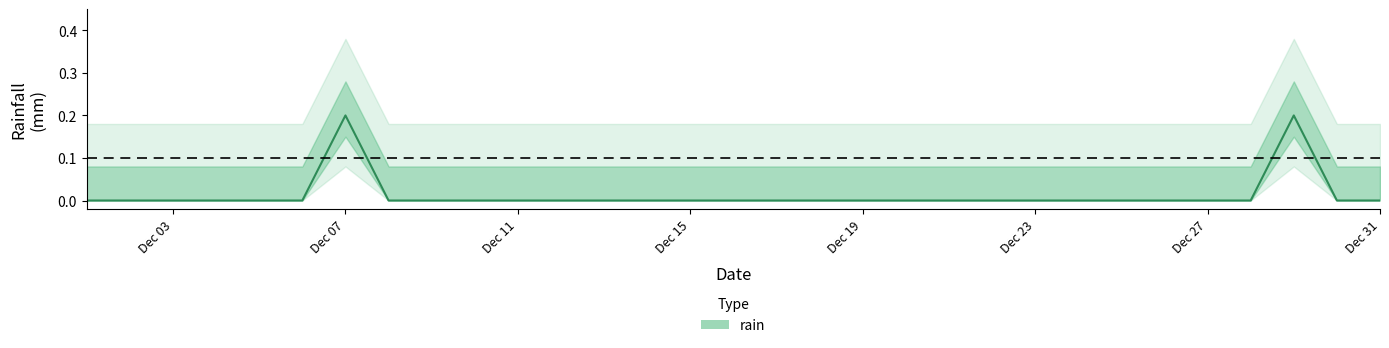

Reading left to right, what are all the values shown in this chart?

0.0	0.0	0.0	0.0	0.0	0.0	0.2	0.0	0.0	0.0	0.0	0.0	0.0	0.0	0.0	0.0	0.0	0.0	0.0	0.0	0.0	0.0	0.0	0.0	0.0	0.0	0.0	0.2	0.0	0.0